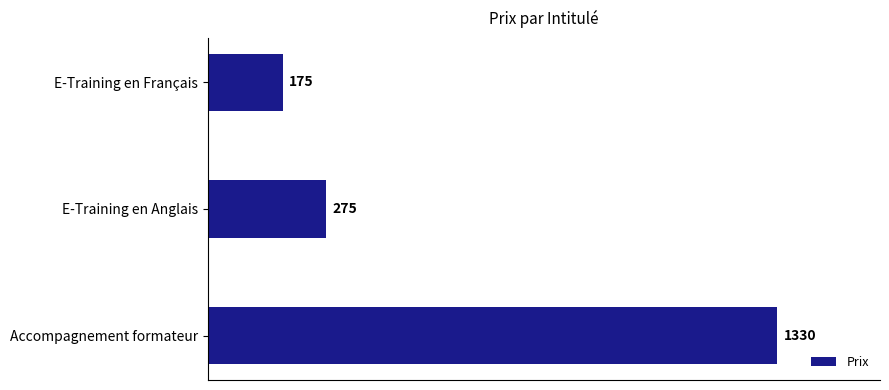

What is the average value?

593